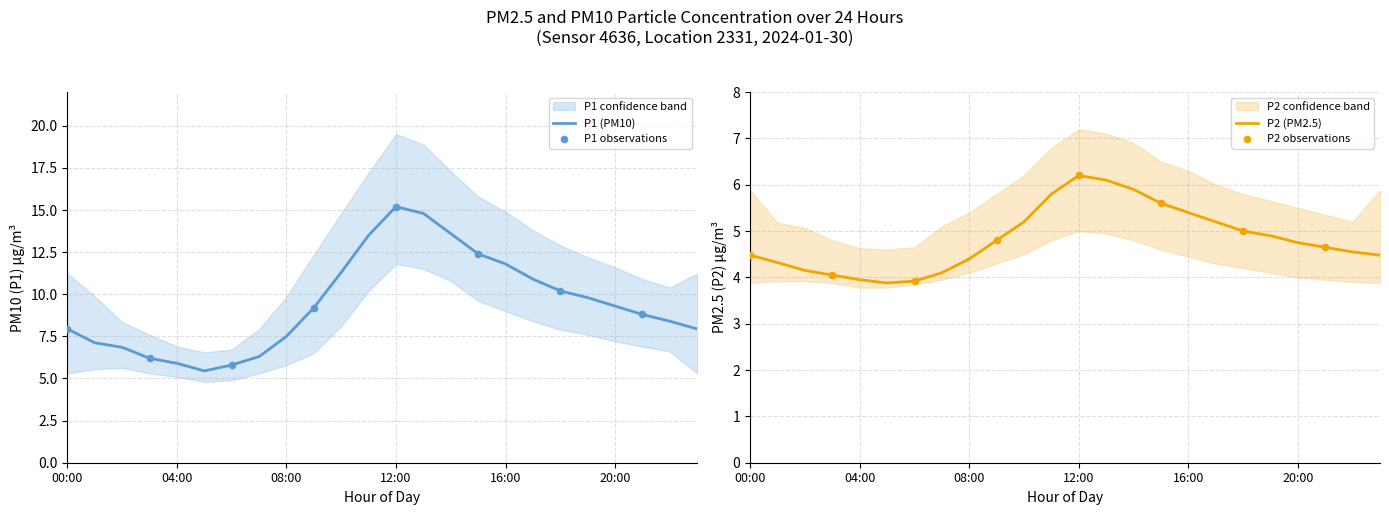

At which category is the sum across all series the highest?

12:00